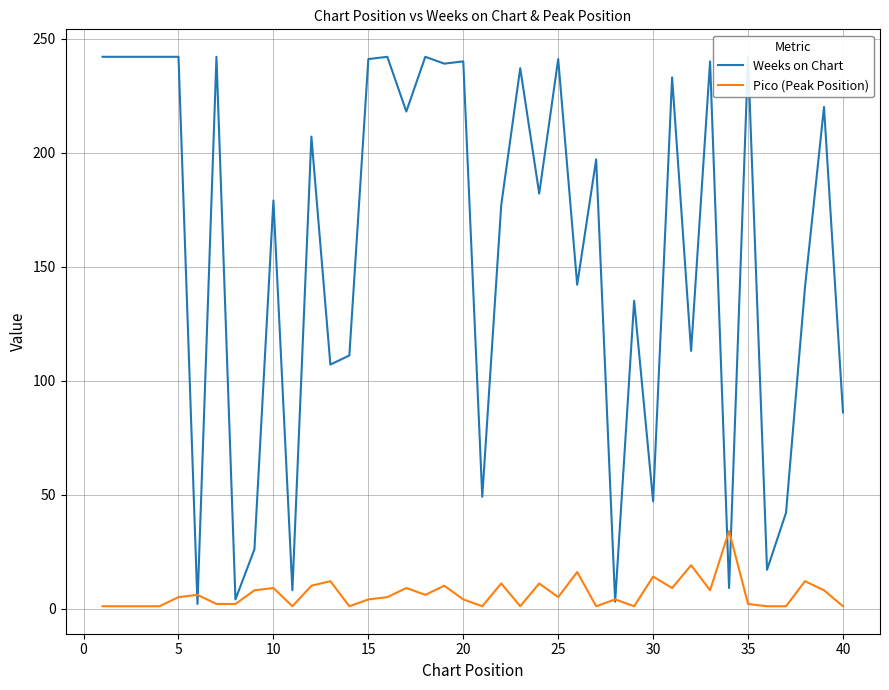

Reading right to left, extract all data points from this chart.

Weeks on Chart: 86	220	141	42	17	242	9	240	113	233	47	135	3	197	142	241	182	237	177	49	240	239	242	218	242	241	111	107	207	8	179	26	4	242	2	242	242	242	242	242
Pico (Peak Position): 1	8	12	1	1	2	34	8	19	9	14	1	4	1	16	5	11	1	11	1	4	10	6	9	5	4	1	12	10	1	9	8	2	2	6	5	1	1	1	1